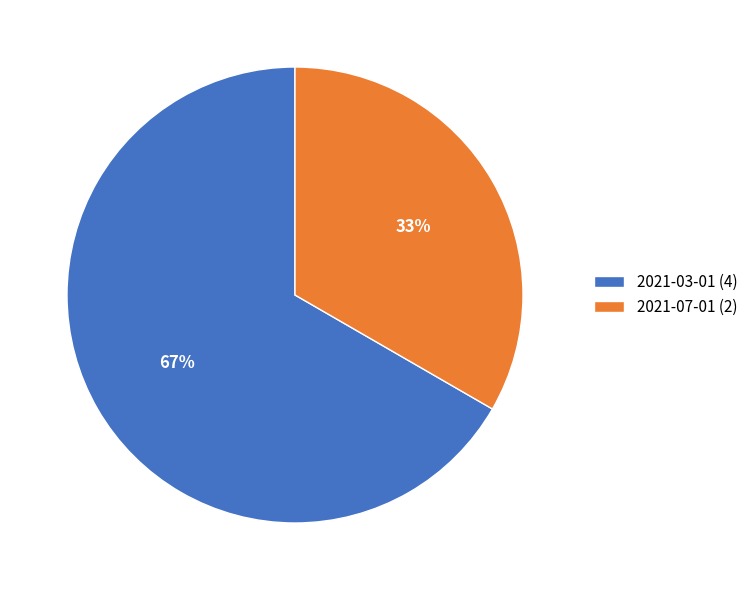

Between 2021-07-01 and 2021-03-01, which is larger?

2021-03-01